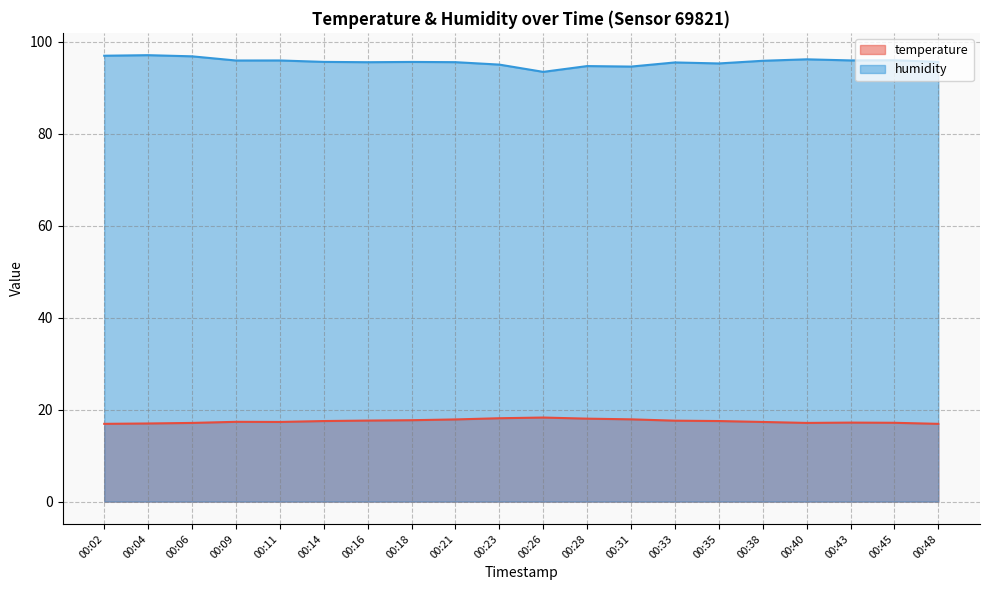

What is the value of the temperature point at the 19th from the left?

17.1